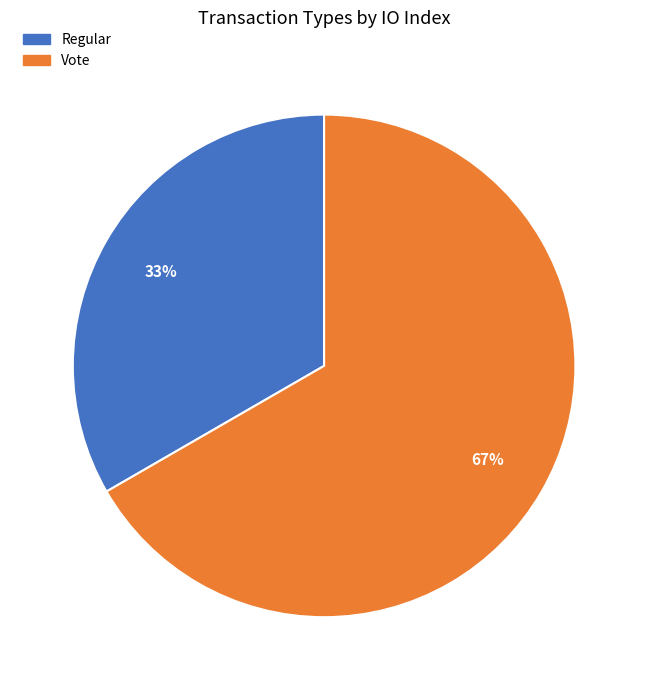

Is the sum of Vote and Regular greater than half?

Yes